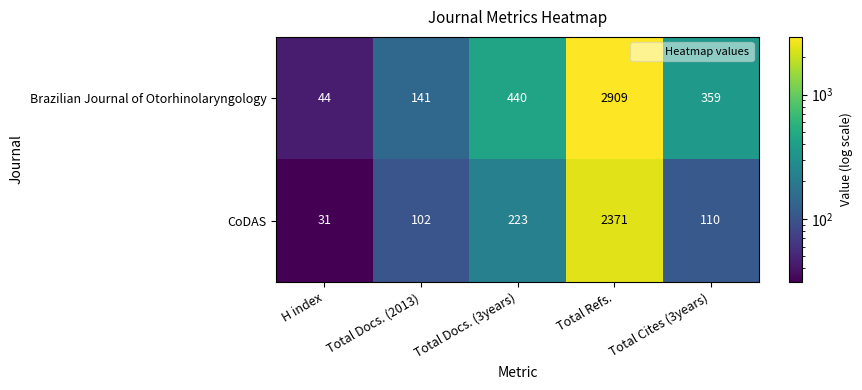

The value of Brazilian Journal of Otorhinolaryngology at Total Refs. is 2909. True or false?

True